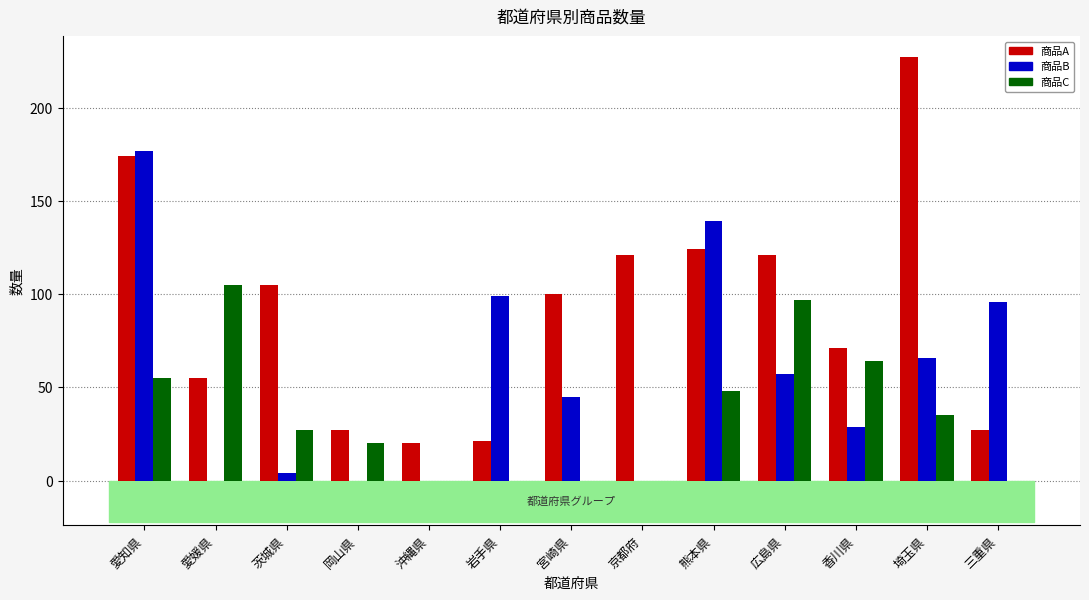

What is the sum of the 商品B values at 香川県 and 宮崎県?

74